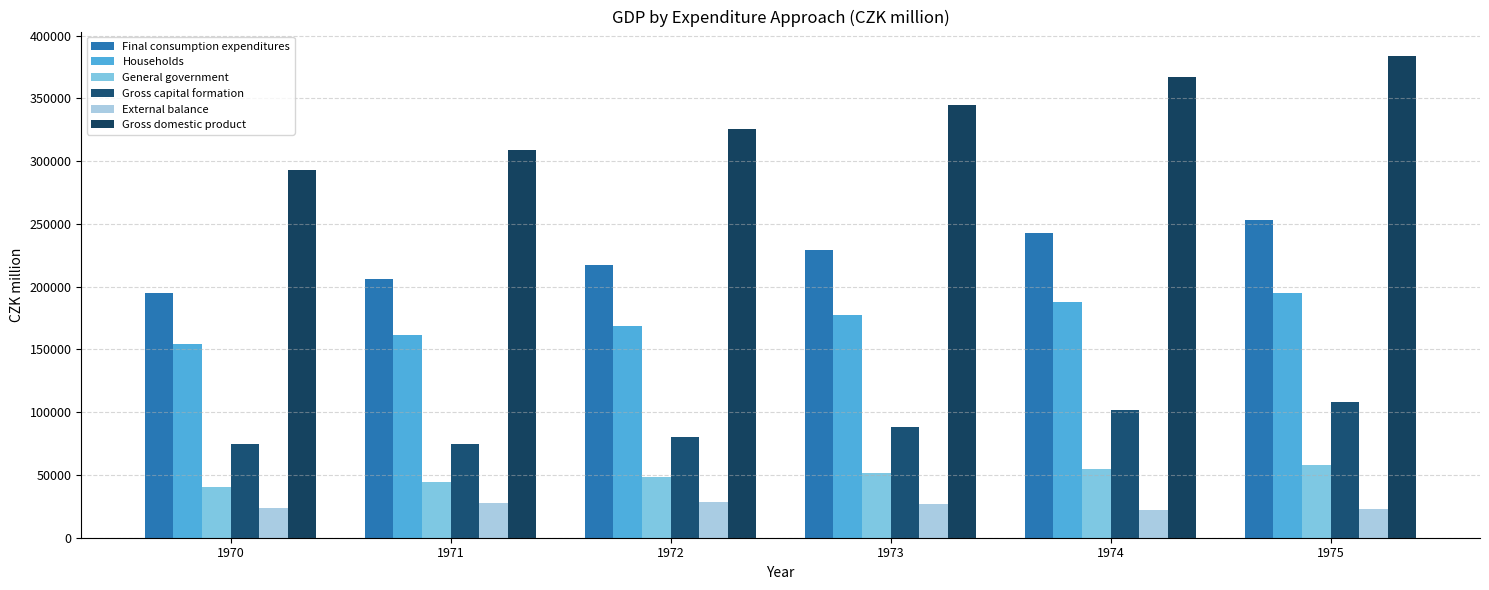

Which series has the widest spread of values?

Gross domestic product